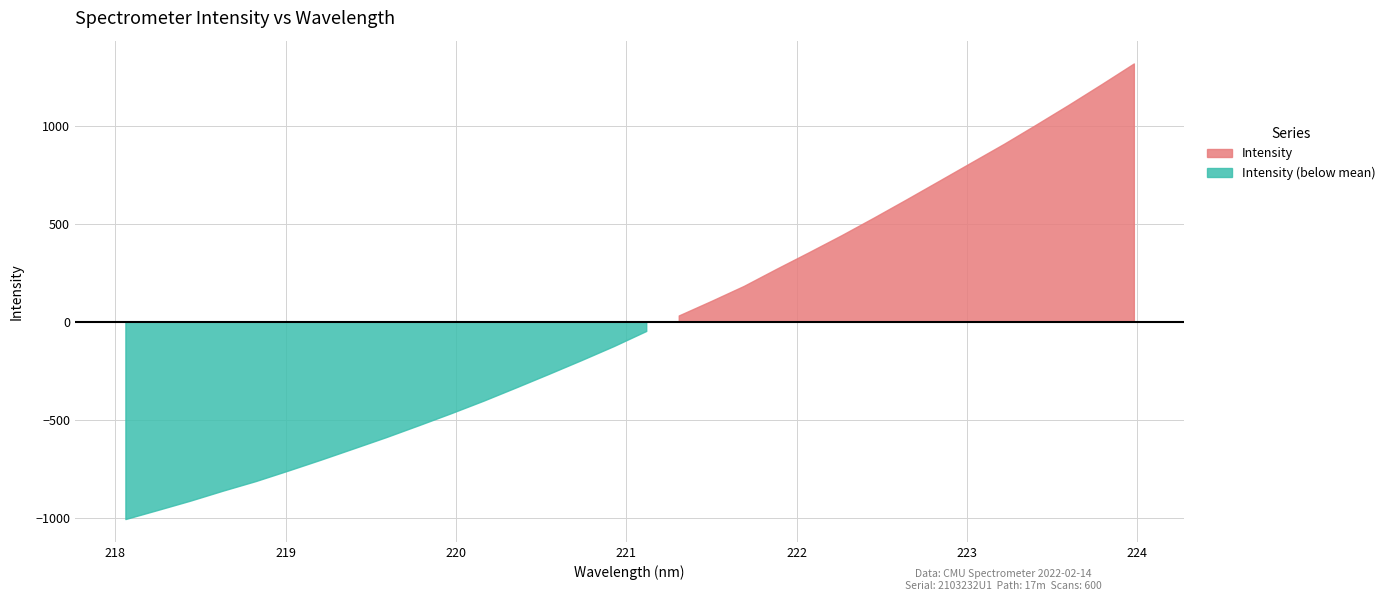

What position from the right is 219.7801?

23